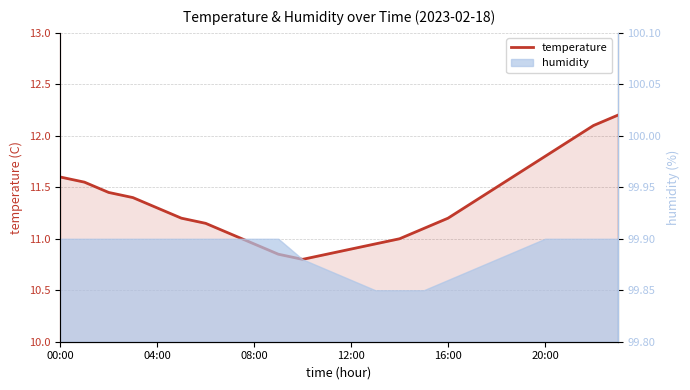

How many points are lower than both their immediate neighbors (excluding endpoints)?

1